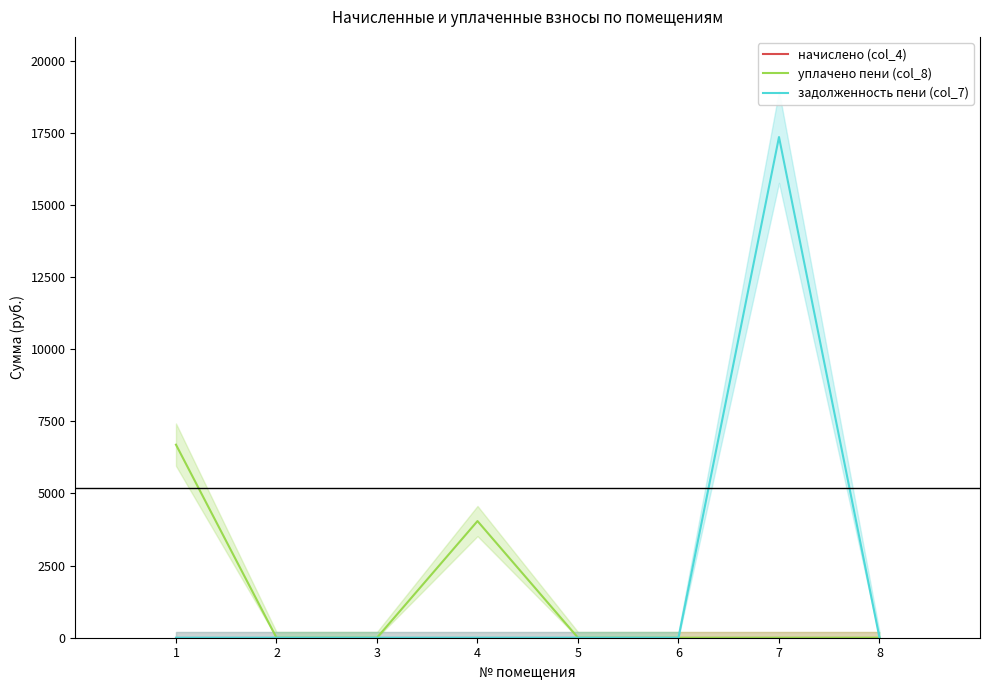

Rank the categories by задолженность пени (col_7) value from highest to lowest.

7, 1, 2, 3, 4, 5, 6, 8